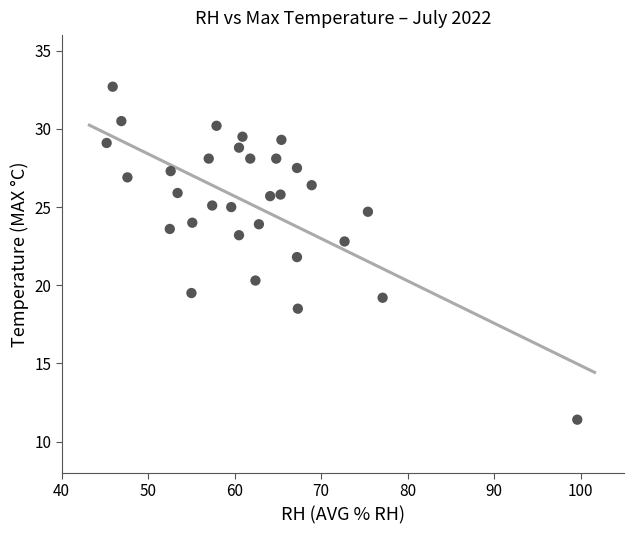

What is the range of Y values (max minus min)?

21.3